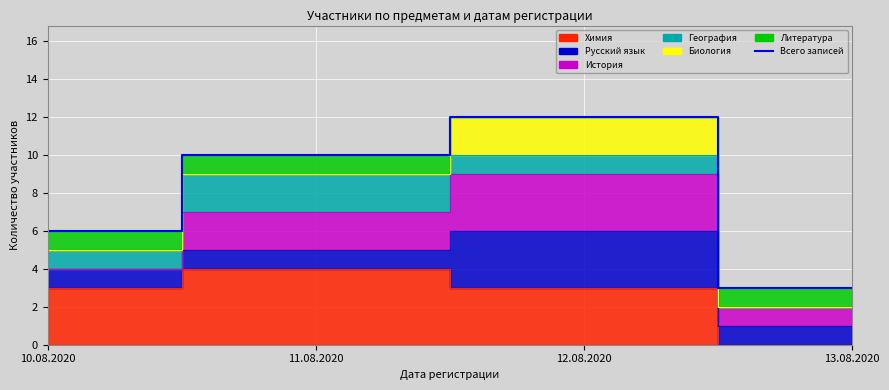

Reading right to left, extract all data points from this chart.

13.08.2020=3	12.08.2020=12	11.08.2020=10	10.08.2020=6